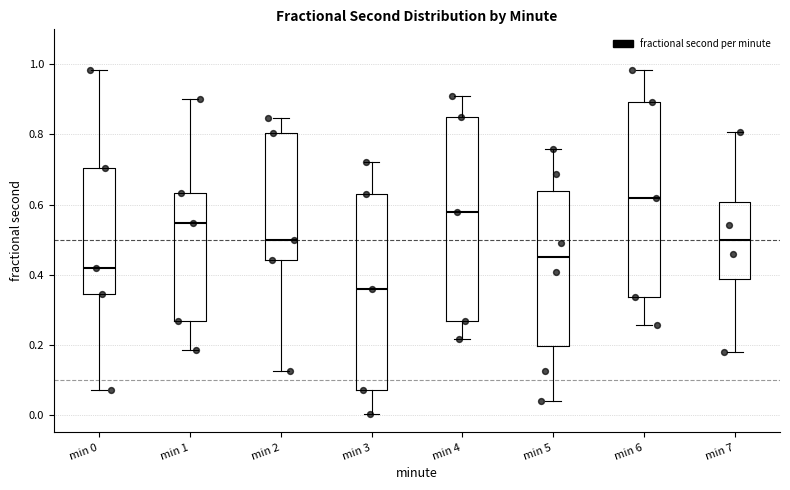

Comparing the boxes themselves (not the whiskers), which one is the tallest?

min 4